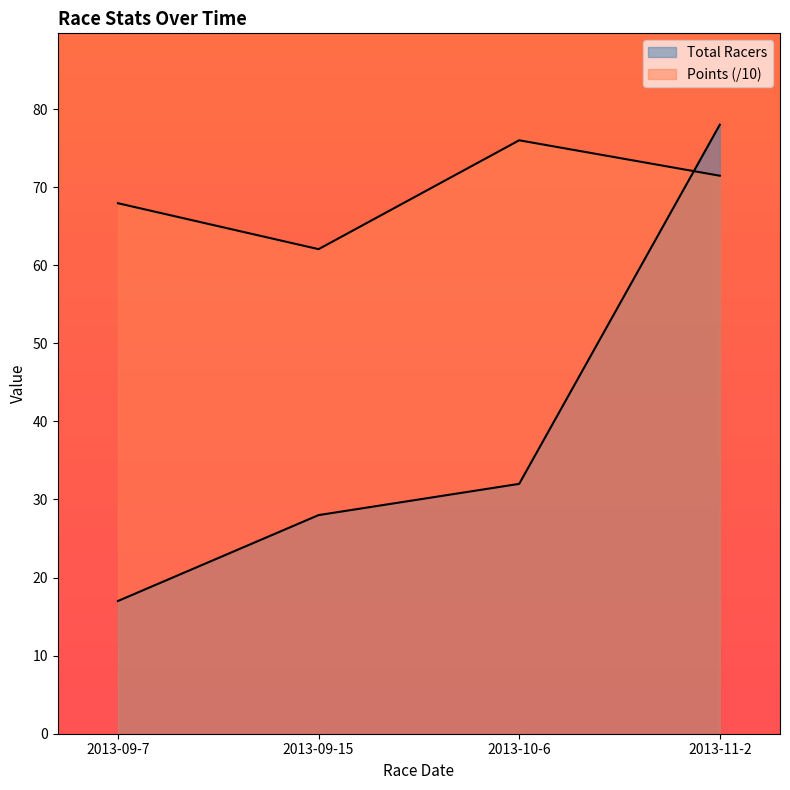

Rank the series by their average value, from highest to lowest.

Points, Total Racers